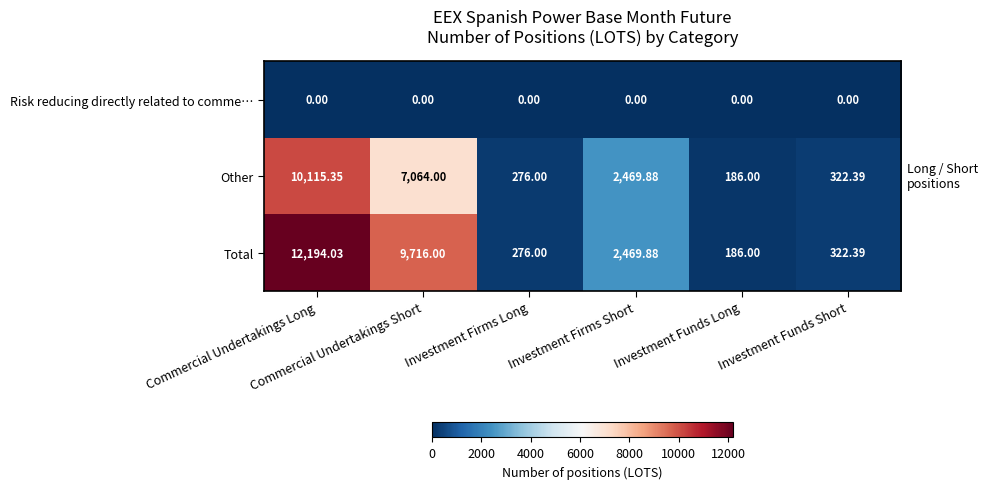

Rank the series by their average value, from lowest to highest.

Risk reducing directly related to comme…, Other, Total